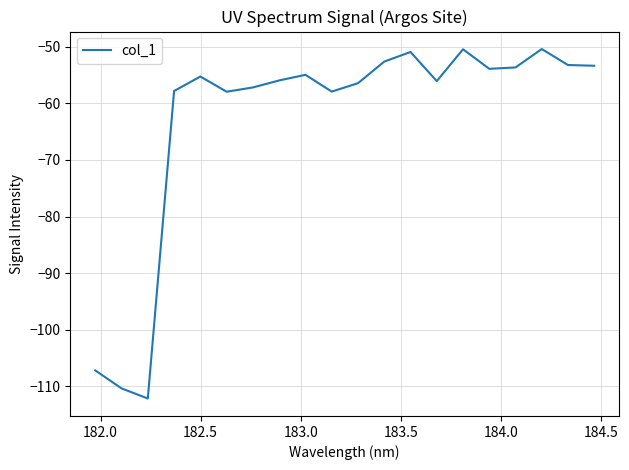

Does the chart display data point markers on the line(s)?

No